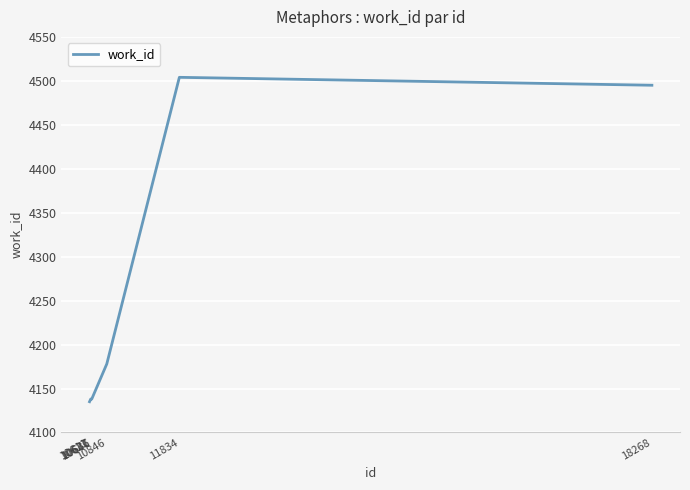

Reading left to right, transcribe all the data shown in this chart.

10611=4135	10627=4138	10636=4138	10641=4138	10846=4178	11834=4504	18268=4495